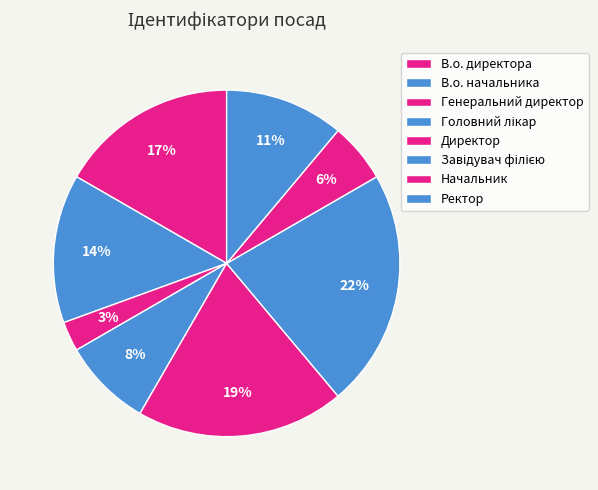

How many segments does this pie chart have?

8